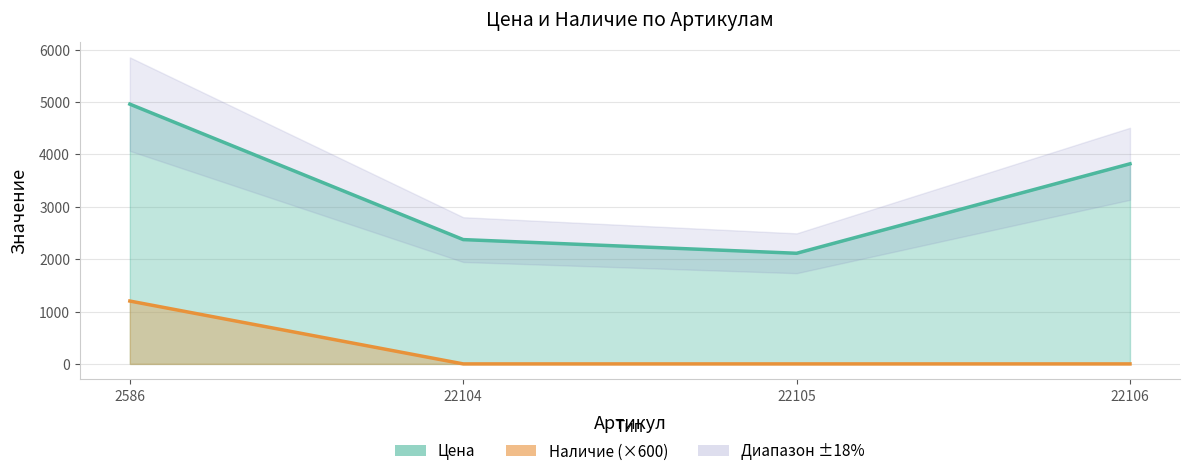

The value of Цена at 22104 is 1192. True or false?

False